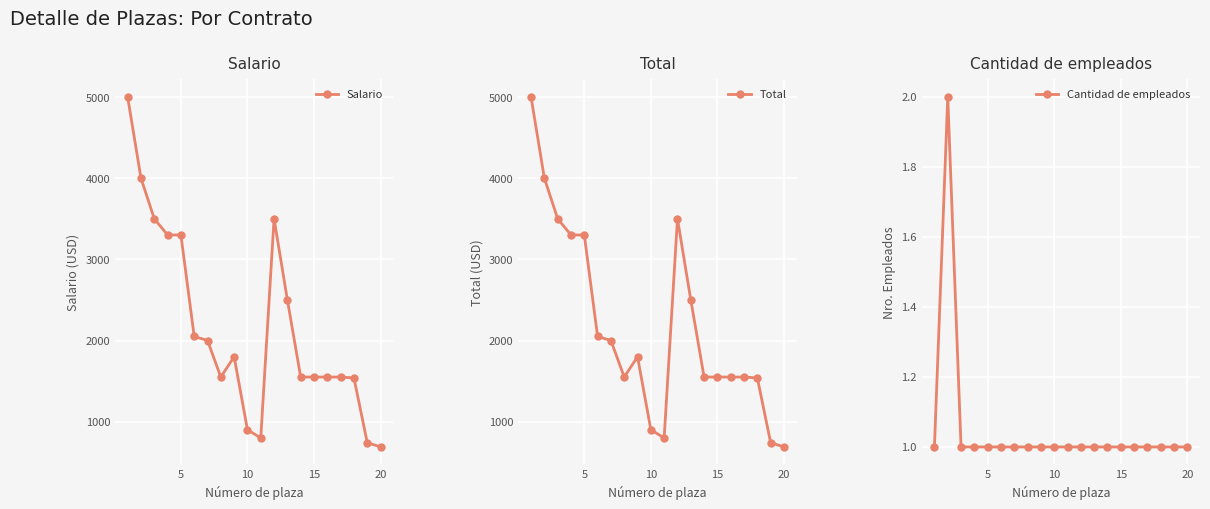

What is the highest value of the Salario series?

5000